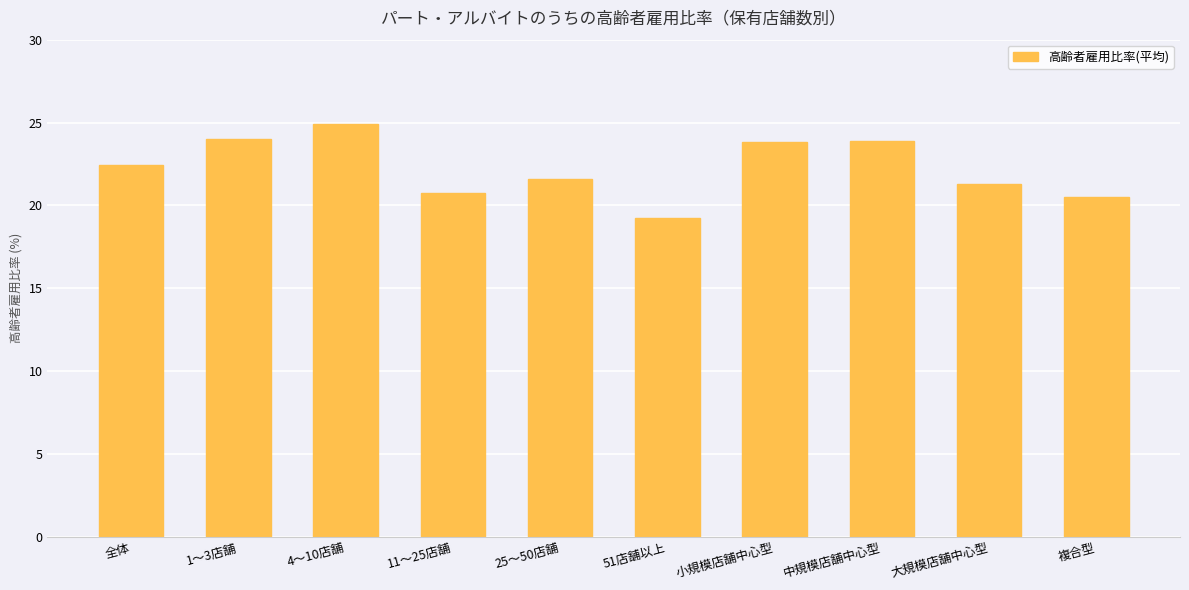

What is the label of the 4th bar from the left?

11〜25店舗